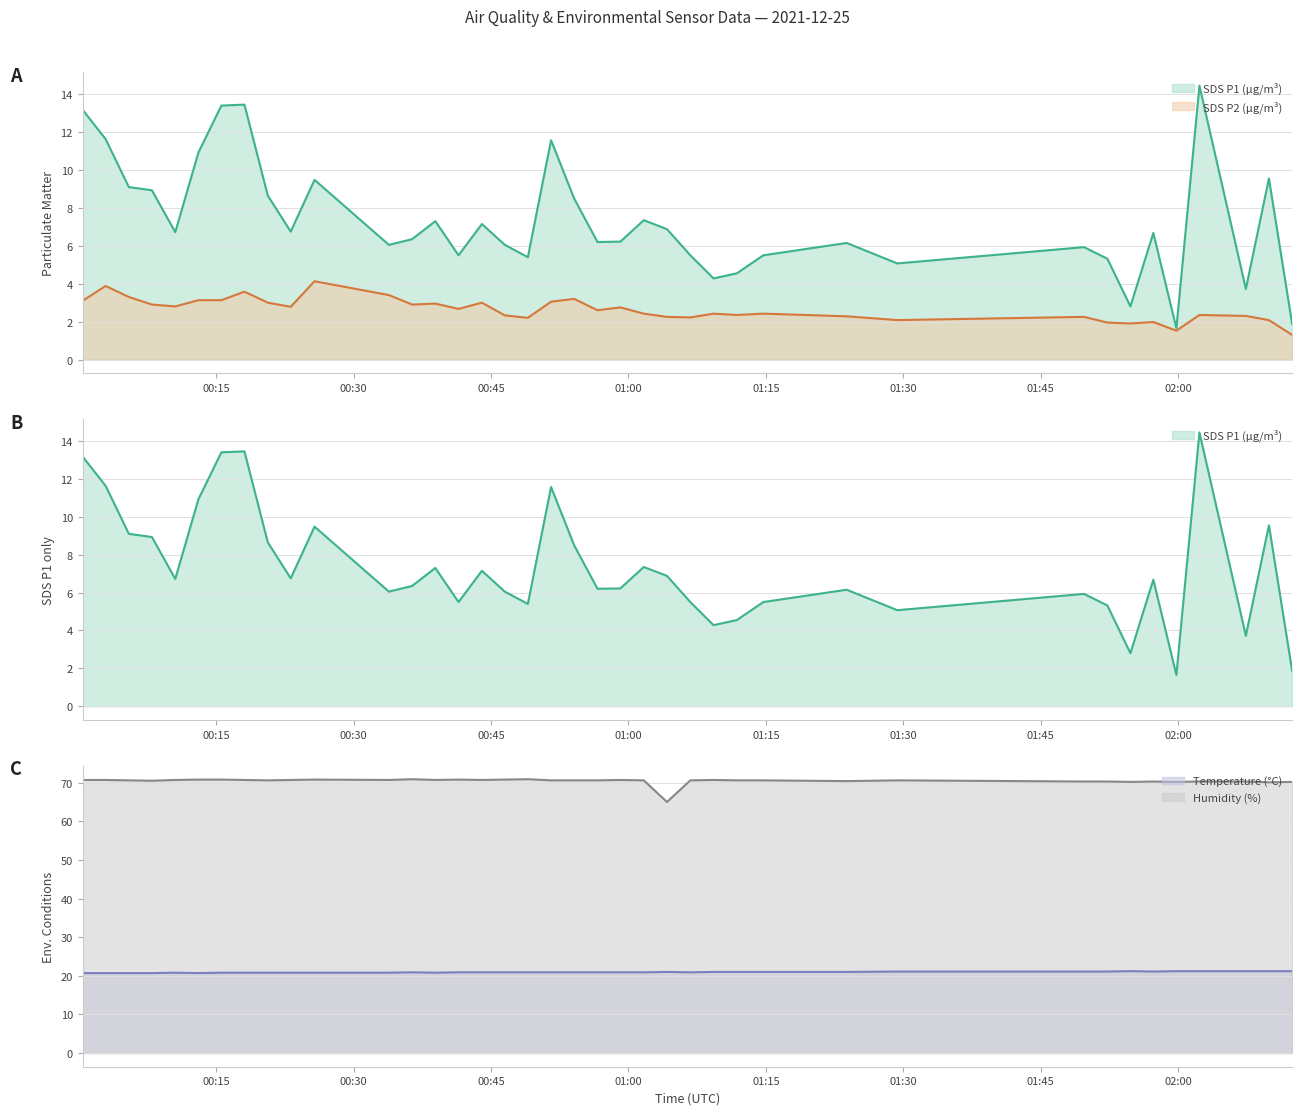

True or false: Temperature (°C) and Humidity (%) intersect in this chart.

False